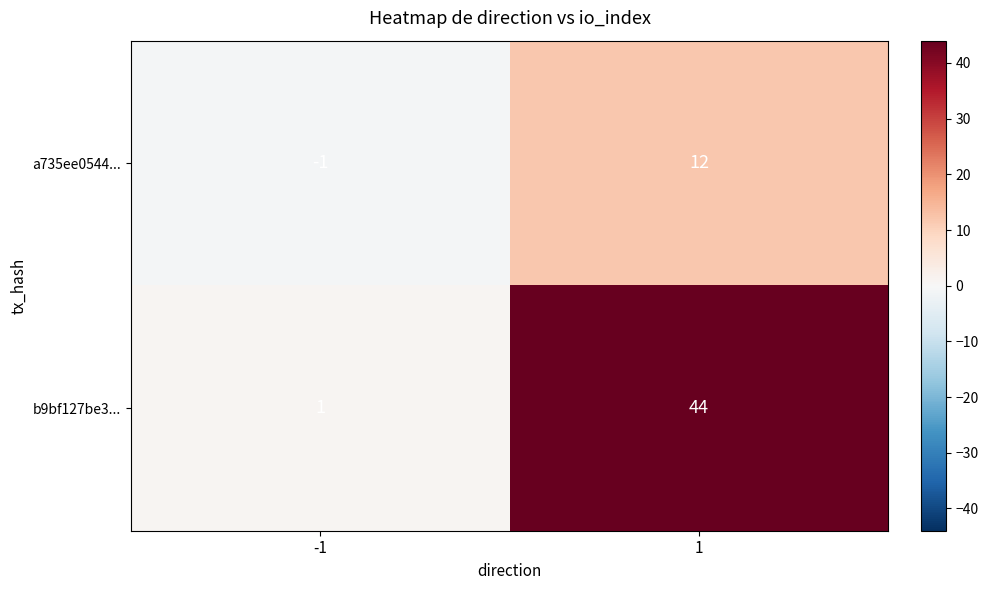

Reading left to right, extract all data points from this chart.

a735ee0544...: -1=-1	1=12
b9bf127be3...: -1=1	1=44